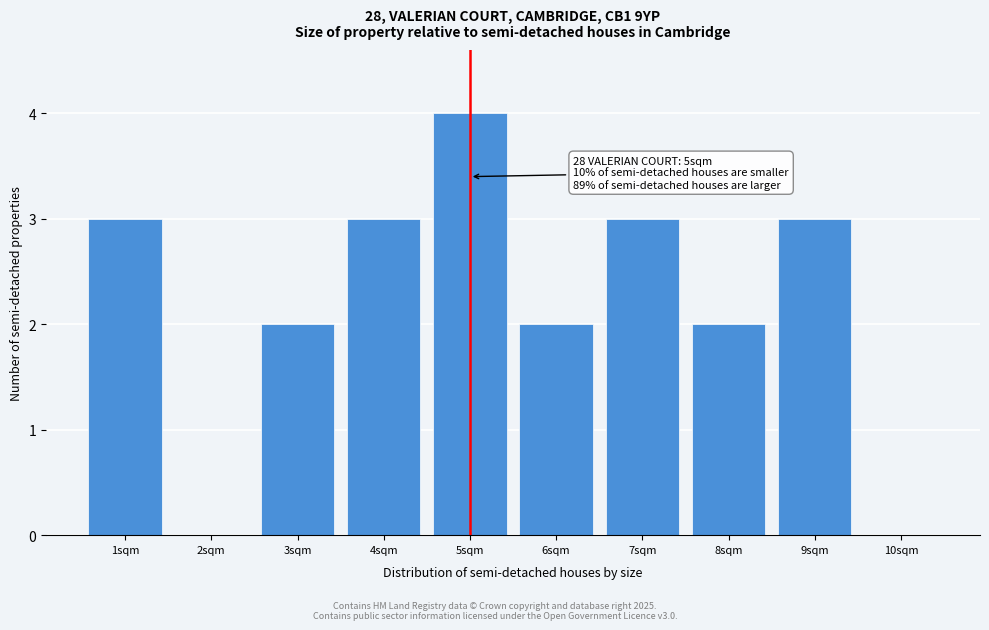

Which range on the x-axis has the tallest bar?

4.5 to 5.5